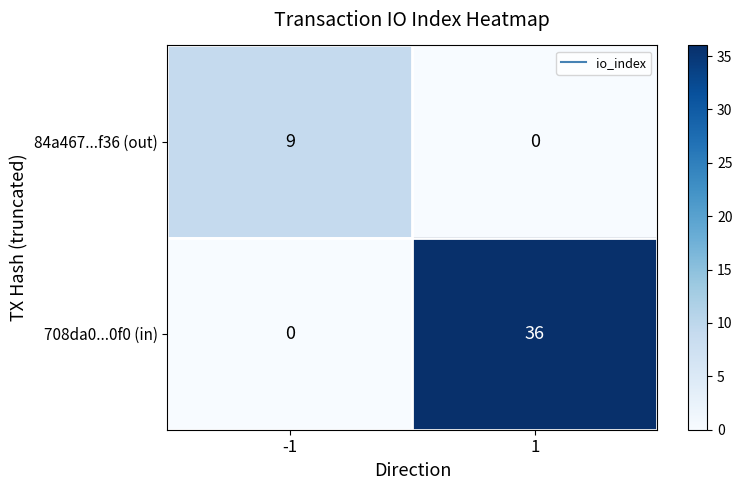

Which series has the largest total across all categories?

708da0...0f0 (in)